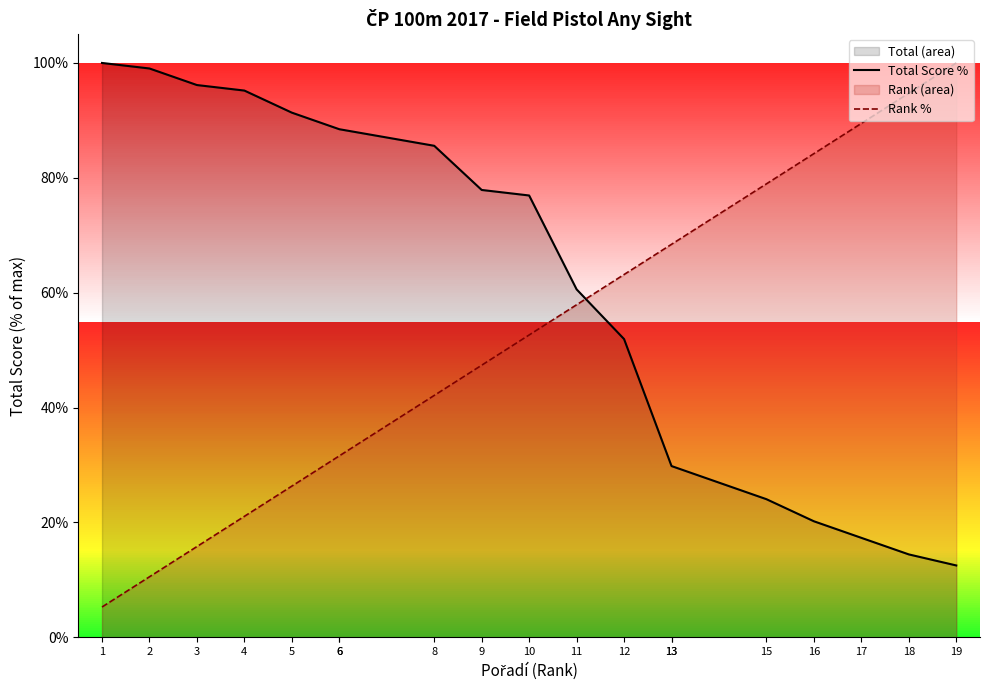

Rank the categories by Rank % value from lowest to highest.

1, 2, 3, 4, 5, 6, 6, 8, 9, 10, 11, 12, 13, 13, 15, 16, 17, 18, 19